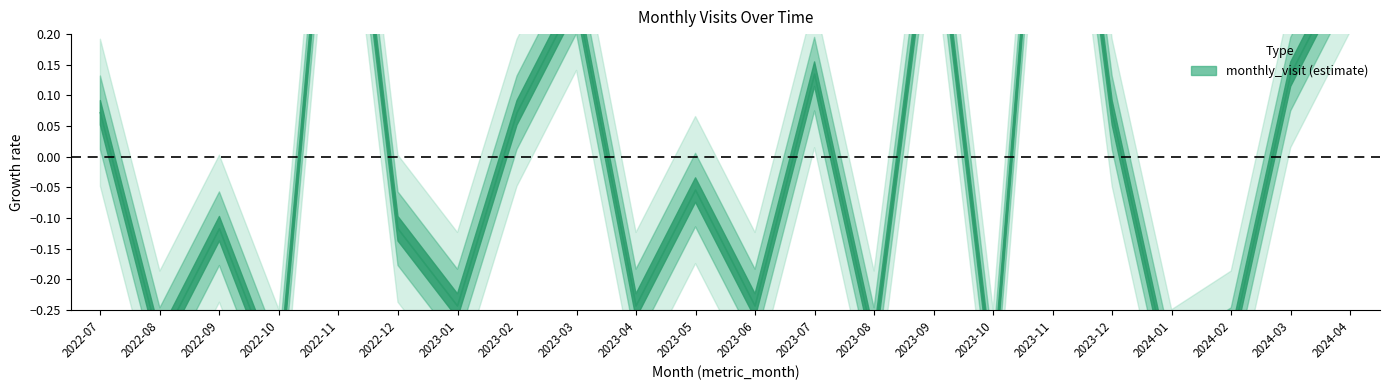

Does the chart display data point markers on the line(s)?

No